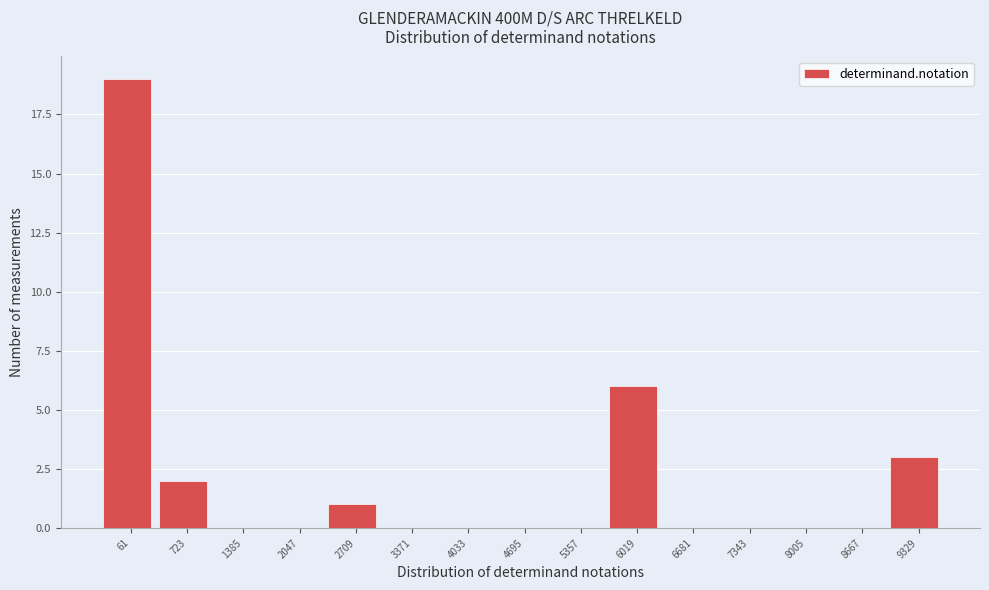

Reading left to right, extract all data points from this chart.

61=19	723=2	1385=0	2047=0	2709=1	3371=0	4033=0	4695=0	5357=0	6019=6	6681=0	7343=0	8005=0	8667=0	9329=3